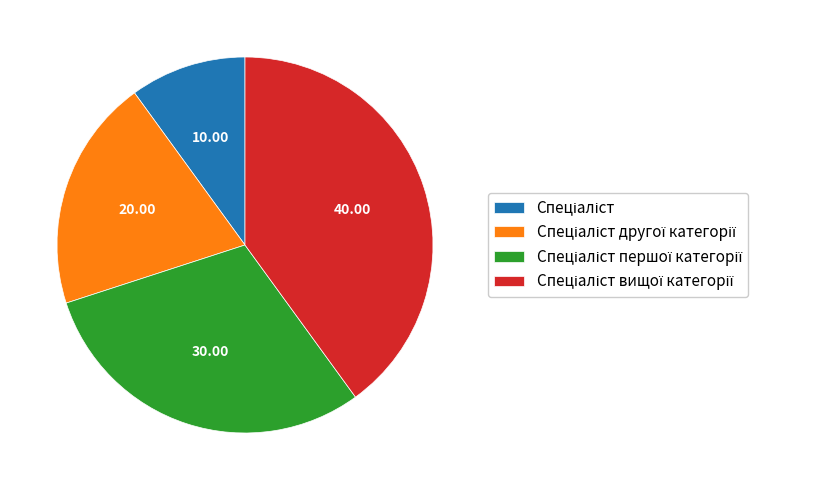

Is there any slice that represents more than half of the pie?

No